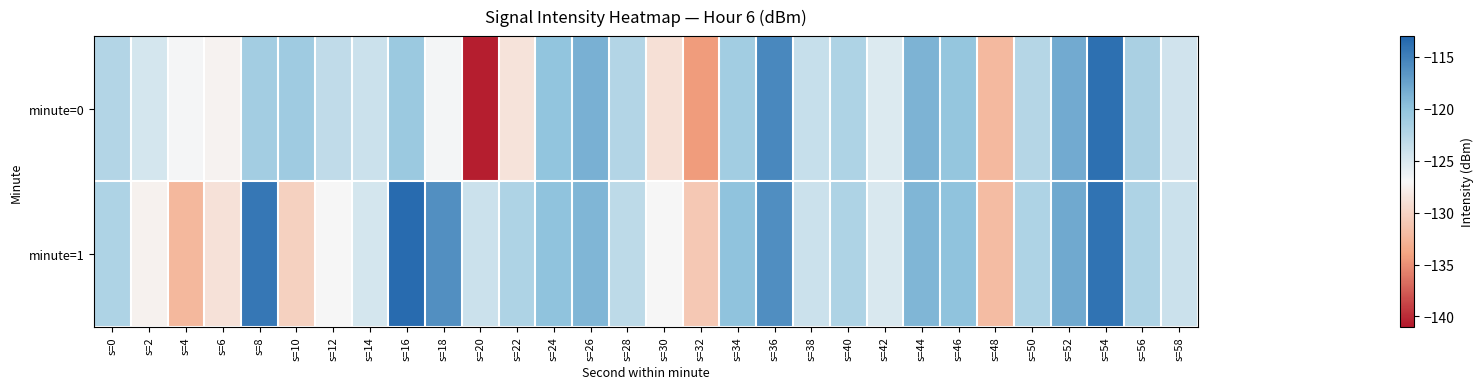

Reading left to right, transcribe all the data shown in this chart.

minute=0: s=0=-122.4	s=2=-124.6	s=4=-126.9	s=6=-127.4	s=8=-121.3	s=10=-120.9	s=12=-123.3	s=14=-124.0	s=16=-120.7	s=18=-126.7	s=20=-140.6	s=22=-128.7	s=24=-120.0	s=26=-118.5	s=28=-122.4	s=30=-129.0	s=32=-134.4	s=34=-121.2	s=36=-115.6	s=38=-123.7	s=40=-122.1	s=42=-125.2	s=44=-118.8	s=46=-120.3	s=48=-132.2	s=50=-122.4	s=52=-118.0	s=54=-113.9	s=56=-121.7	s=58=-124.3
minute=1: s=0=-122.0	s=2=-127.5	s=4=-132.3	s=6=-128.8	s=8=-114.4	s=10=-130.2	s=12=-127.0	s=14=-124.6	s=16=-113.5	s=18=-116.1	s=20=-124.0	s=22=-122.0	s=24=-120.0	s=26=-119.0	s=28=-123.0	s=30=-127.0	s=32=-131.0	s=34=-120.0	s=36=-116.0	s=38=-124.0	s=40=-122.0	s=42=-125.0	s=44=-119.0	s=46=-120.0	s=48=-132.0	s=50=-122.0	s=52=-118.0	s=54=-114.0	s=56=-122.0	s=58=-124.0